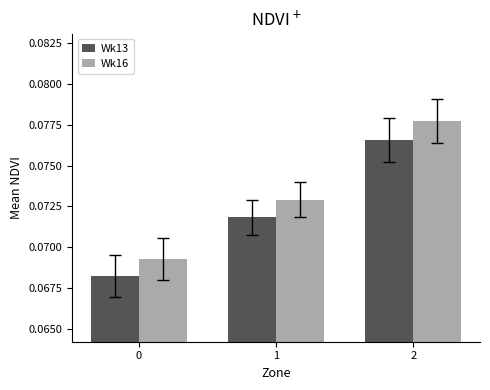

Rank the series at 2 from lowest to highest value.

Wk13, Wk16